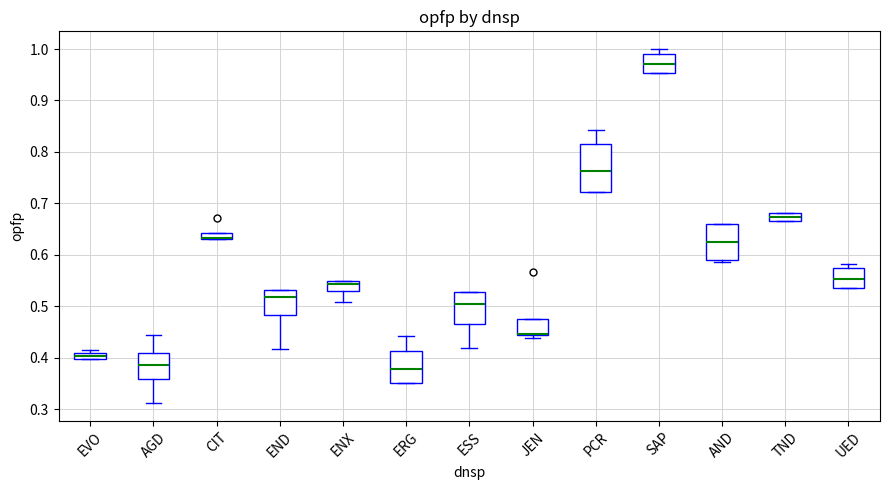

Where is the lower edge of the box for AND on the y-axis? The values are not printed on the chart, so give them approximately, as read against the axis.

0.59